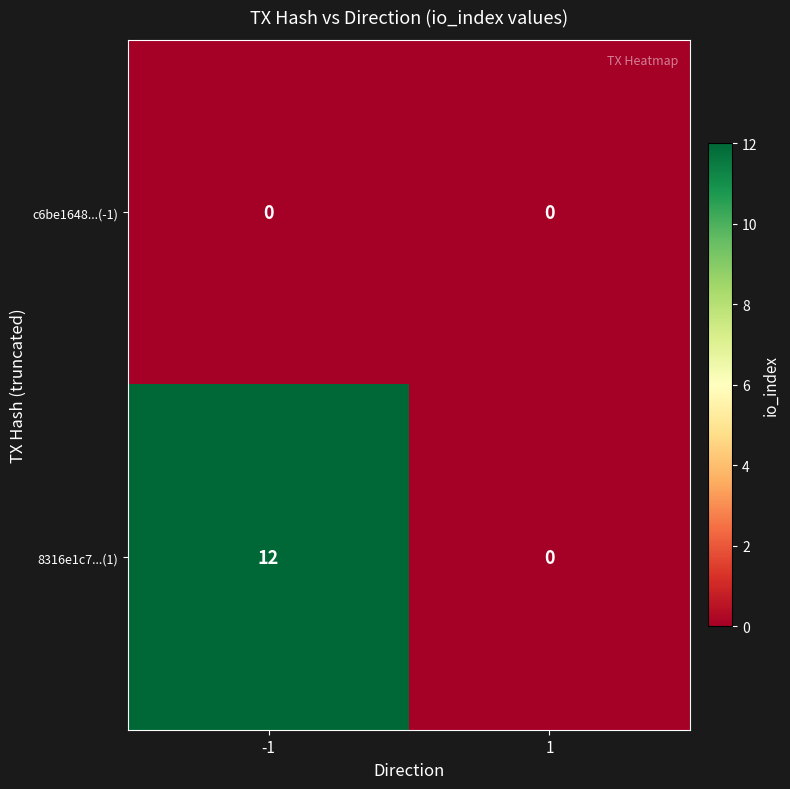

What is the difference between the 8316e1c7...(1) values at 1 and -1?

12